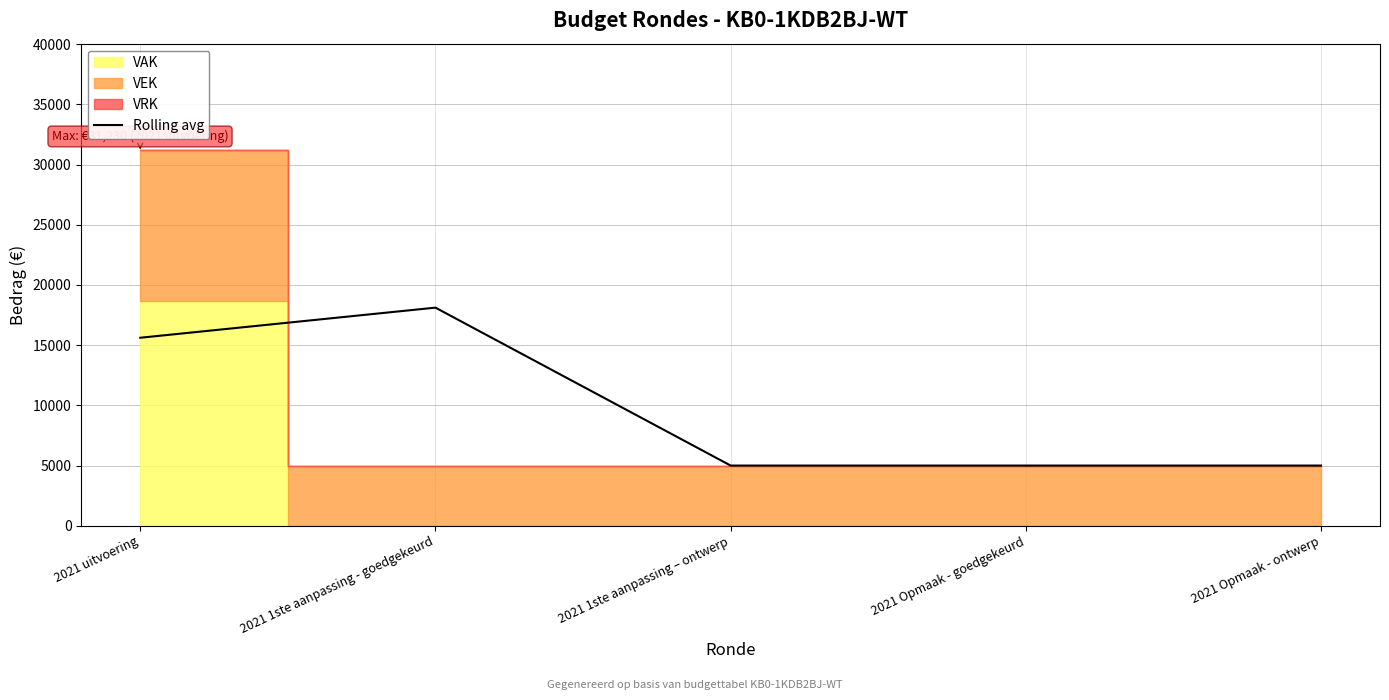

Reading left to right, transcribe all the data shown in this chart.

15615	18115	5000	5000	5000